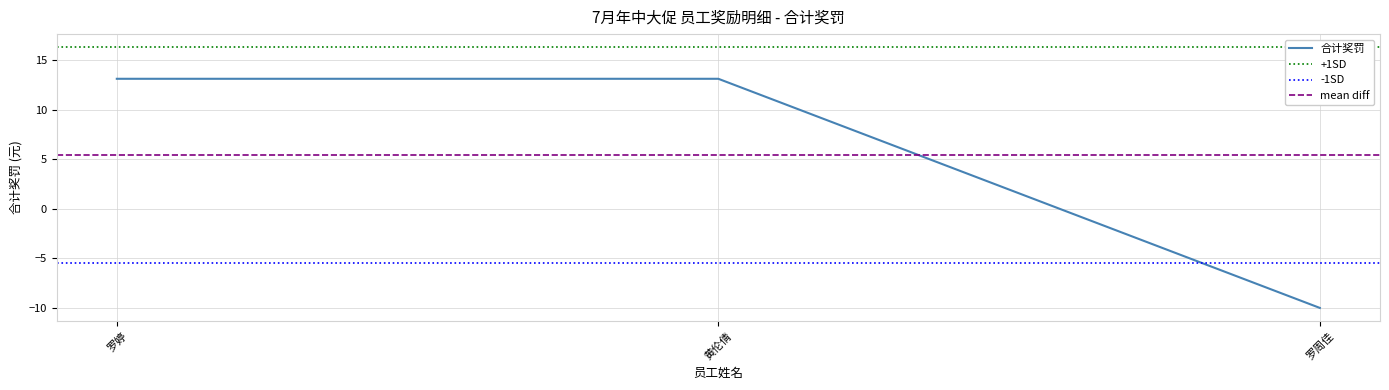

What is the approximate value at 罗周佳?

-10.0